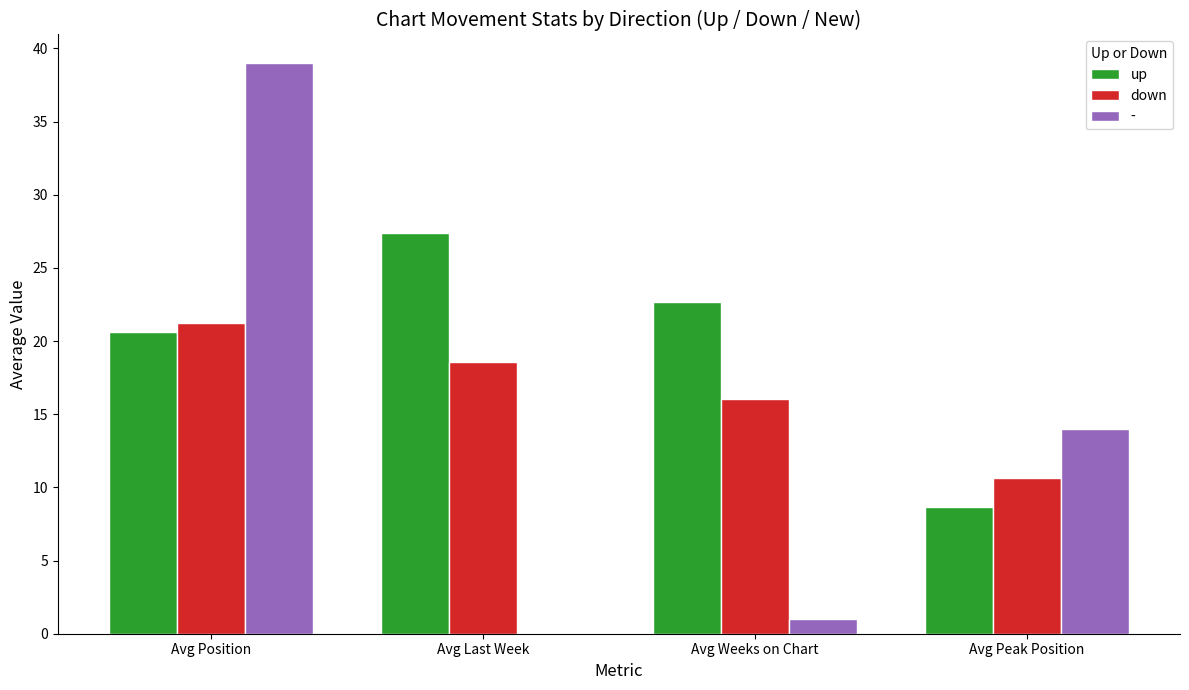

Reading left to right, what are all the values shown in this chart?

up: Avg Position=20.6	Avg Last Week=27.4	Avg Weeks on Chart=22.6	Avg Peak Position=8.7
down: Avg Position=21.2	Avg Last Week=18.6	Avg Weeks on Chart=16.1	Avg Peak Position=10.6
-: Avg Position=39.0	Avg Last Week=0.0	Avg Weeks on Chart=1.0	Avg Peak Position=14.0